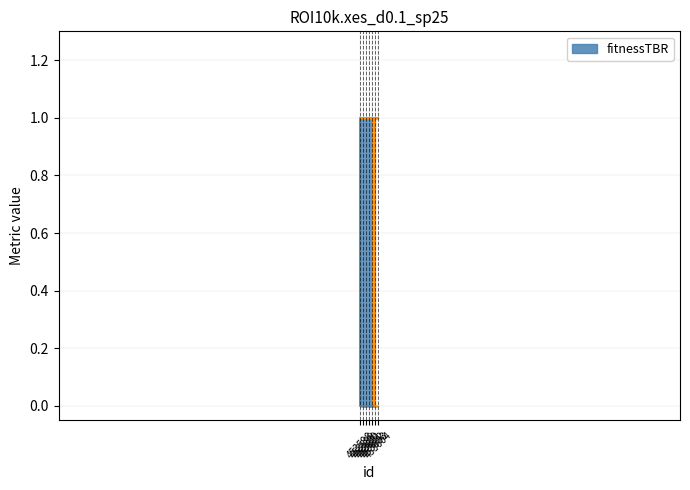

What is the difference between the fitnessTBR values at 453599 and 453598?

1